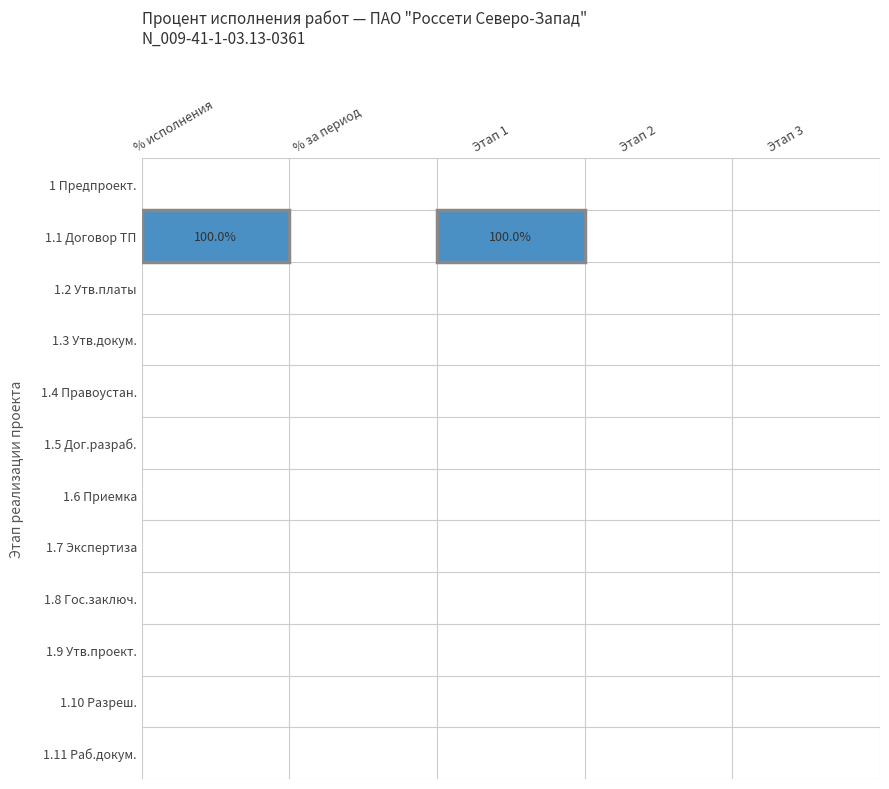

The value of 1.1 Договор ТП at Этап 1 is 100. True or false?

True